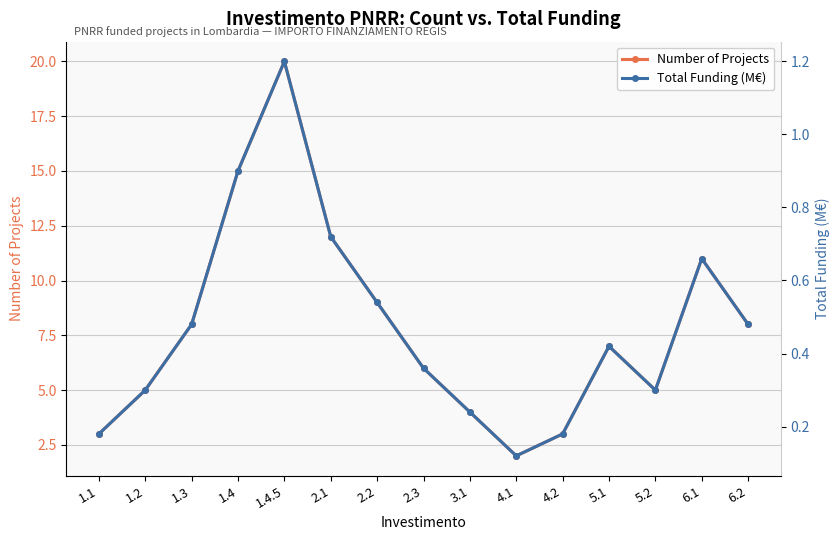

What is the approximate value of Total Funding (M€) at 6.2?

0.5